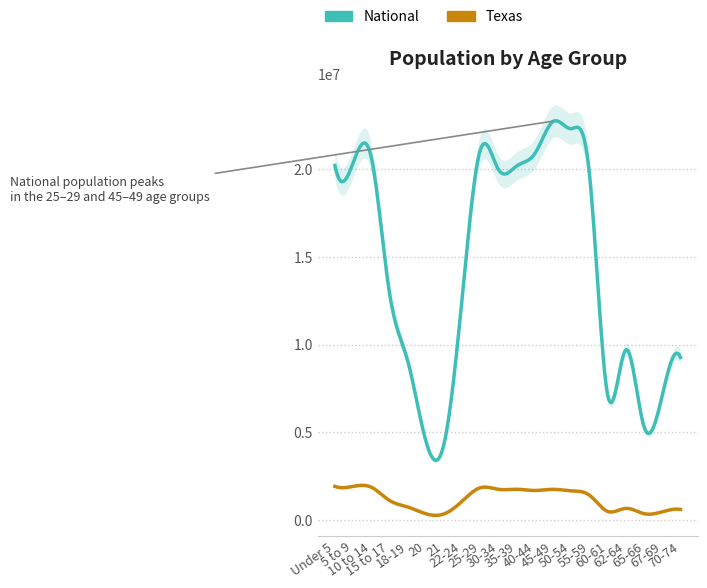

How many lines are shown in the chart?

2